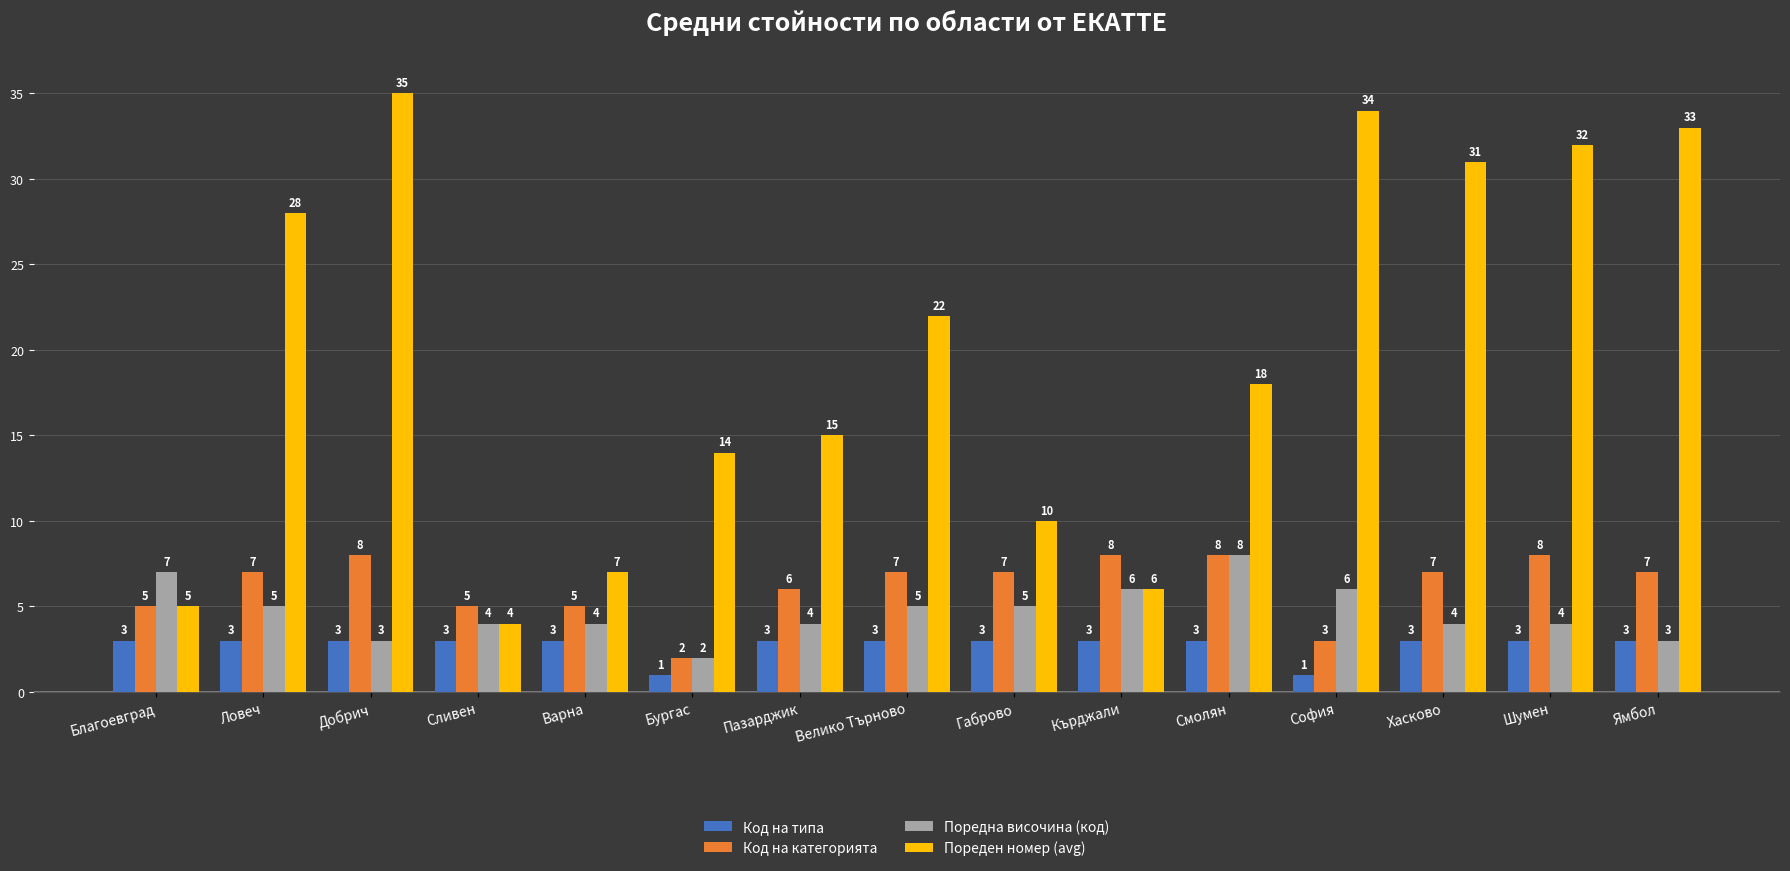

What is the difference between the highest and lowest values at Ямбол?

30